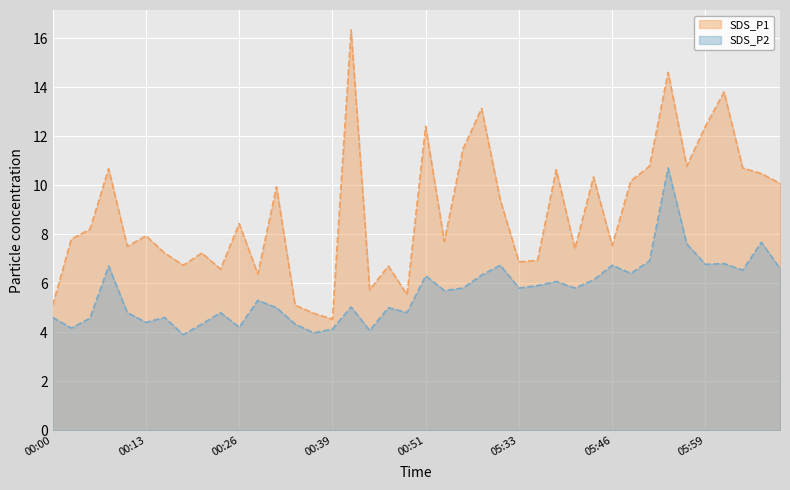

What is the difference between the highest and lowest values at 05:43?

4.2